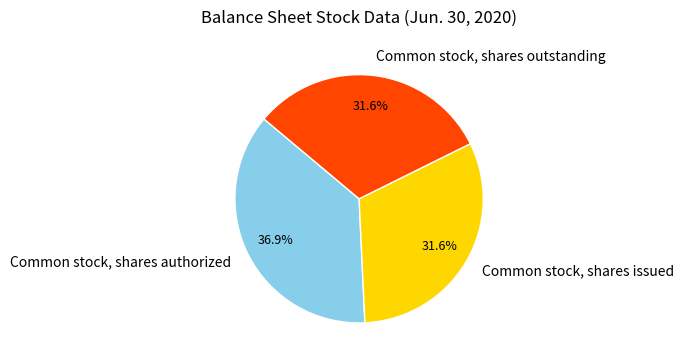

To the nearest percent, what is the average slice percentage?

33%